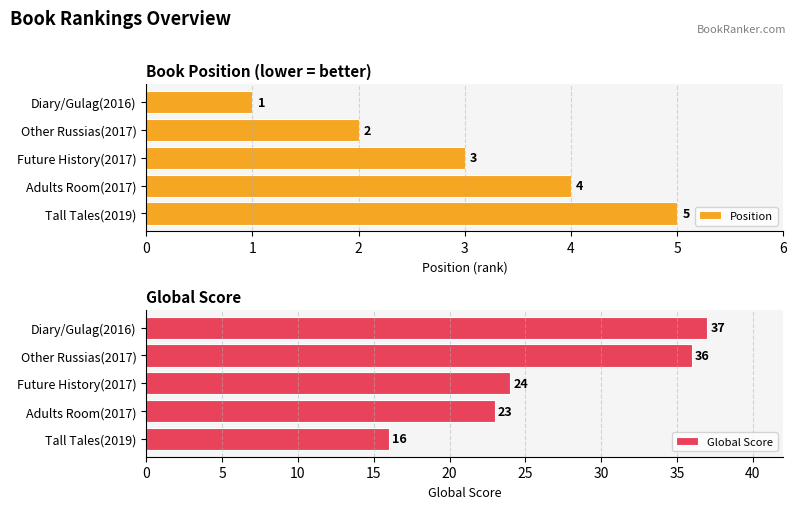

True or false: Global Score has a value of 24 at 1.

False